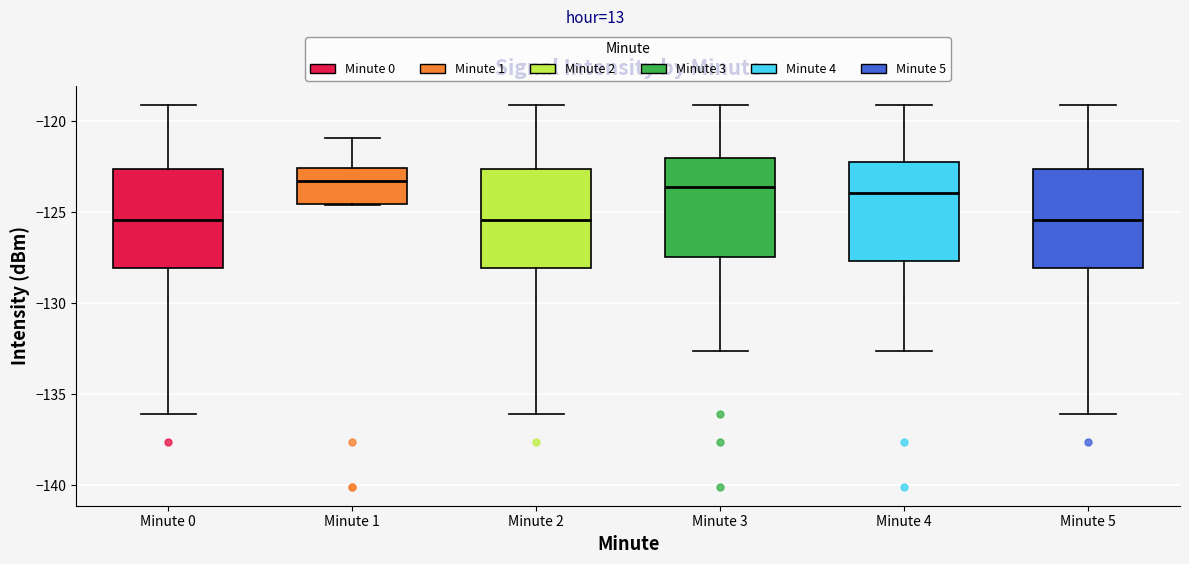

Reading left to right, read every box against the y-axis: the position of its median line, the range the box covers, and the ends of its whiskers. The values are not printed on the chart, so give them approximately, as read against the axis.

Minute 0: median -125.5, box -128.0 to -122.5, whiskers -136.0 to -119.0
Minute 1: median -123.5, box -124.5 to -122.5, whiskers -124.5 to -121.0
Minute 2: median -125.5, box -128.0 to -122.5, whiskers -136.0 to -119.0
Minute 3: median -123.5, box -127.5 to -122.0, whiskers -132.5 to -119.0
Minute 4: median -124.0, box -127.5 to -122.0, whiskers -132.5 to -119.0
Minute 5: median -125.5, box -128.0 to -122.5, whiskers -136.0 to -119.0